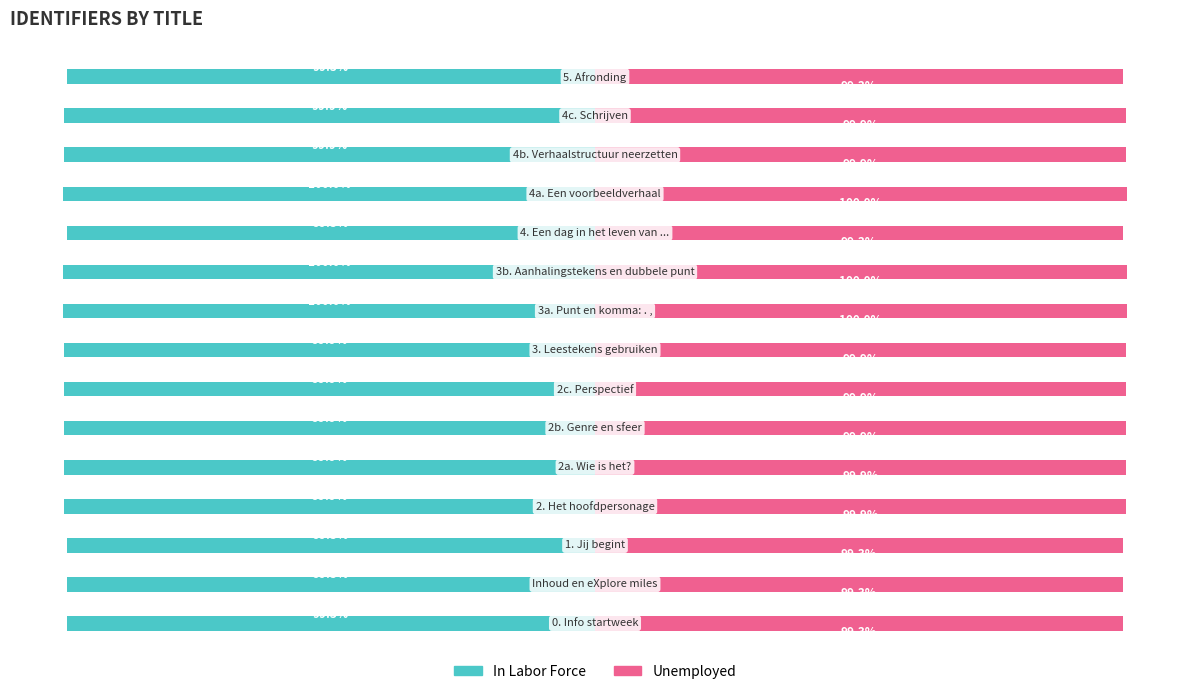

Is the value of Unemployed at 14 greater than the value of In Labor Force at 3?

Yes